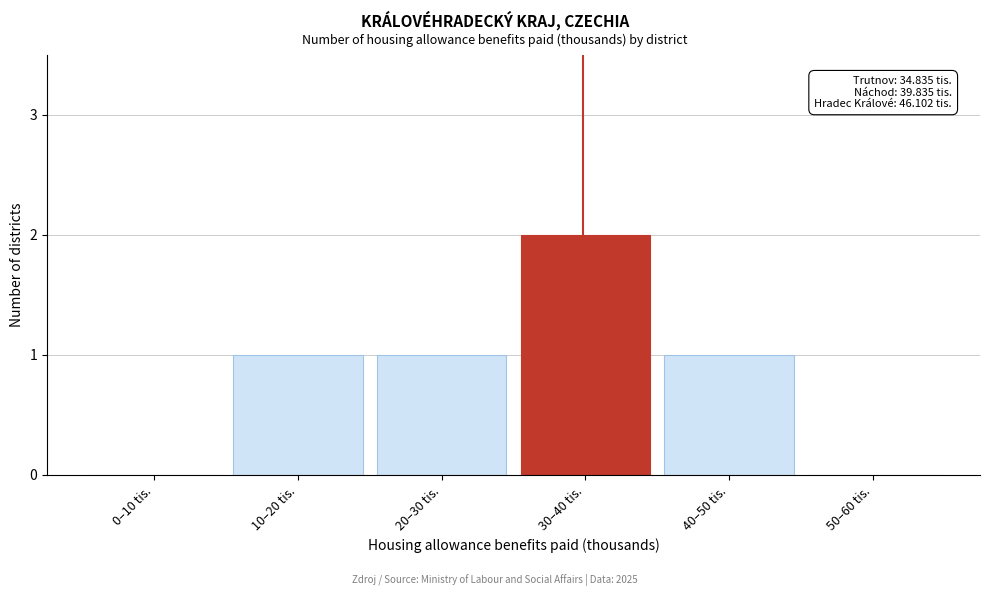

Reading right to left, extract all data points from this chart.

50–60 tis.=0	40–50 tis.=1	30–40 tis.=2	20–30 tis.=1	10–20 tis.=1	0–10 tis.=0